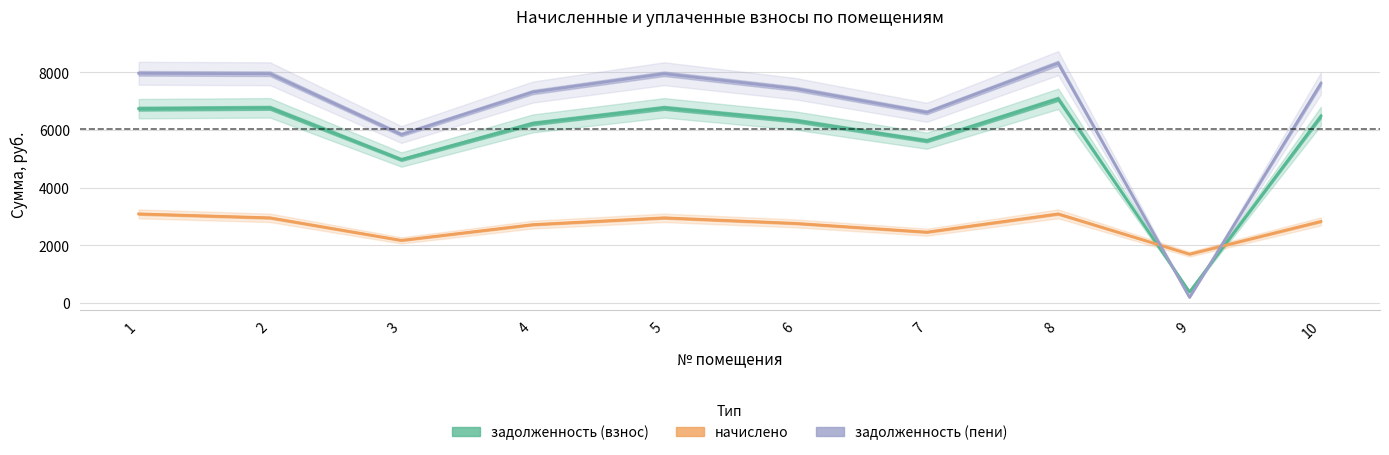

Rank the series by their average value, from highest to lowest.

задолженность (пени), задолженность (взнос), начислено